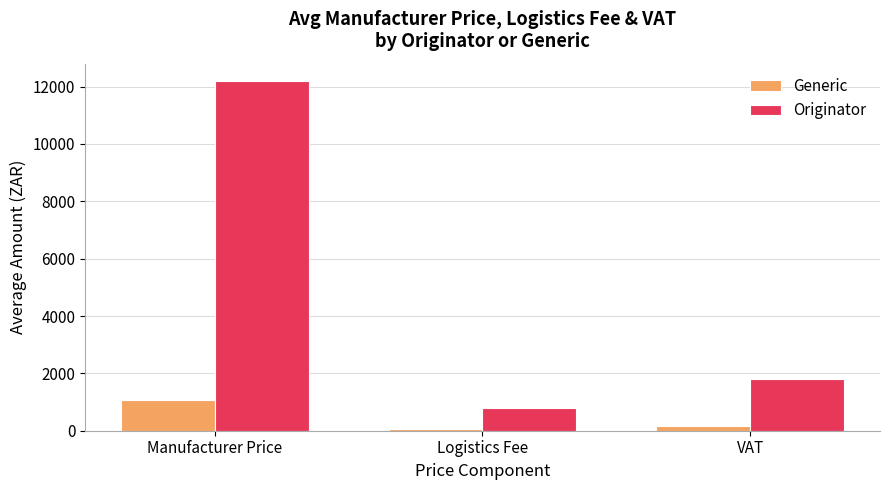

At how many categories does at least one series exceed 11428?

1